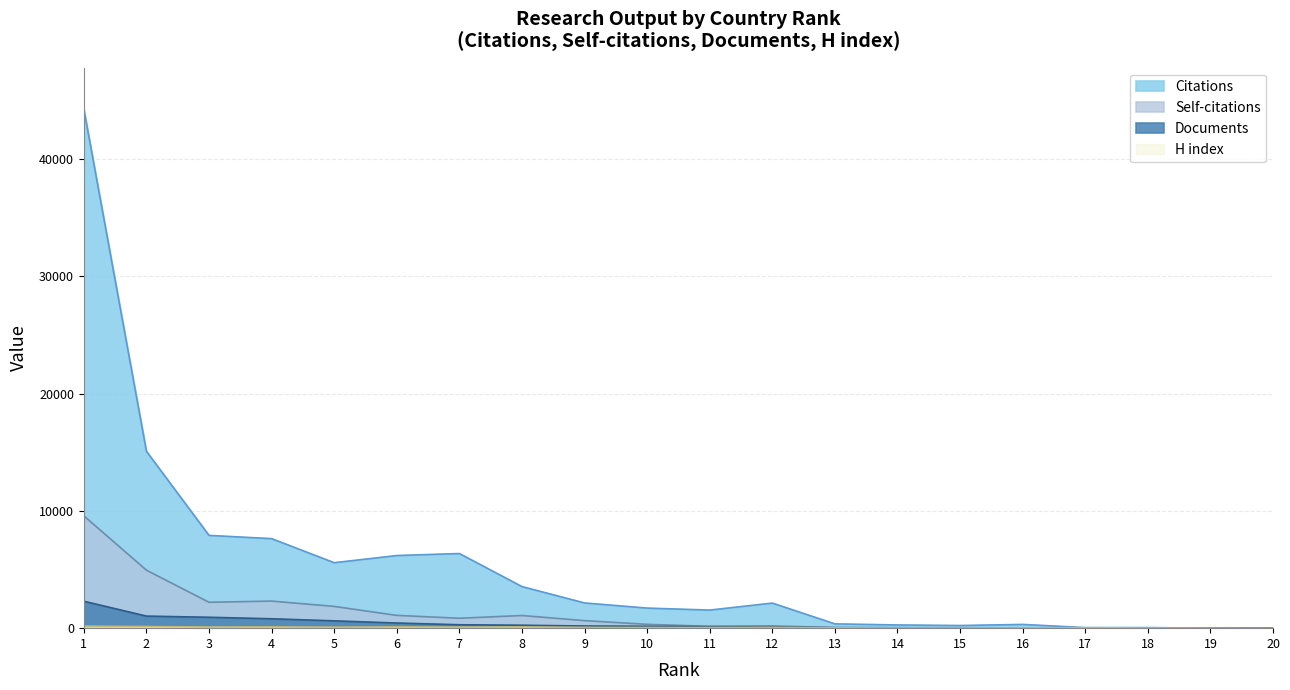

True or false: Self-citations has more than 0 points higher than both neighbors.

True